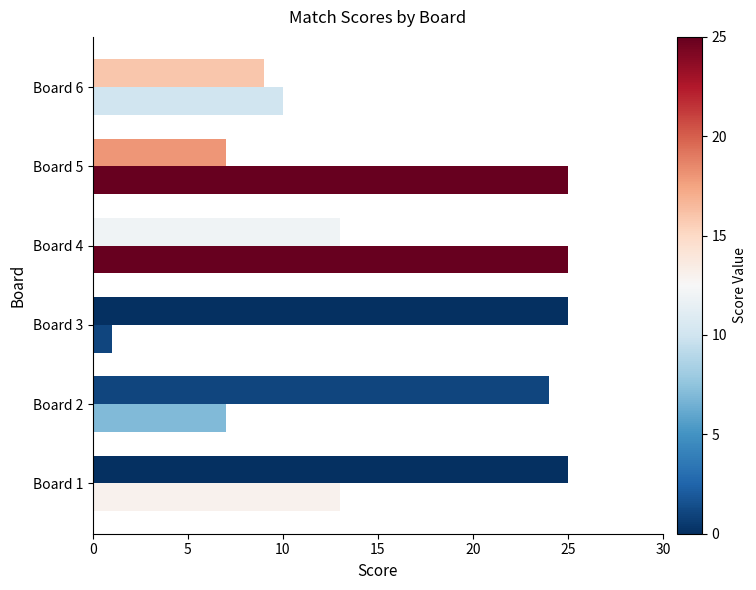

Is it true that Score 1 equals 36 at Board 2?

False